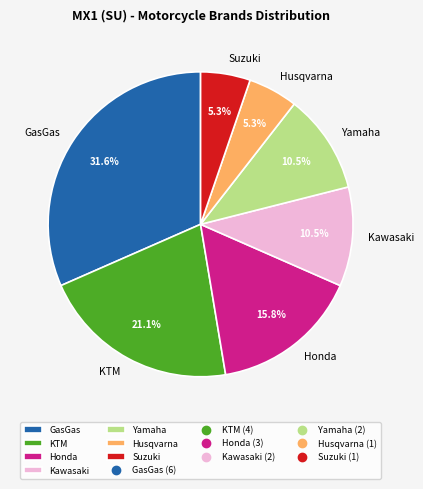

How many segments does this pie chart have?

7